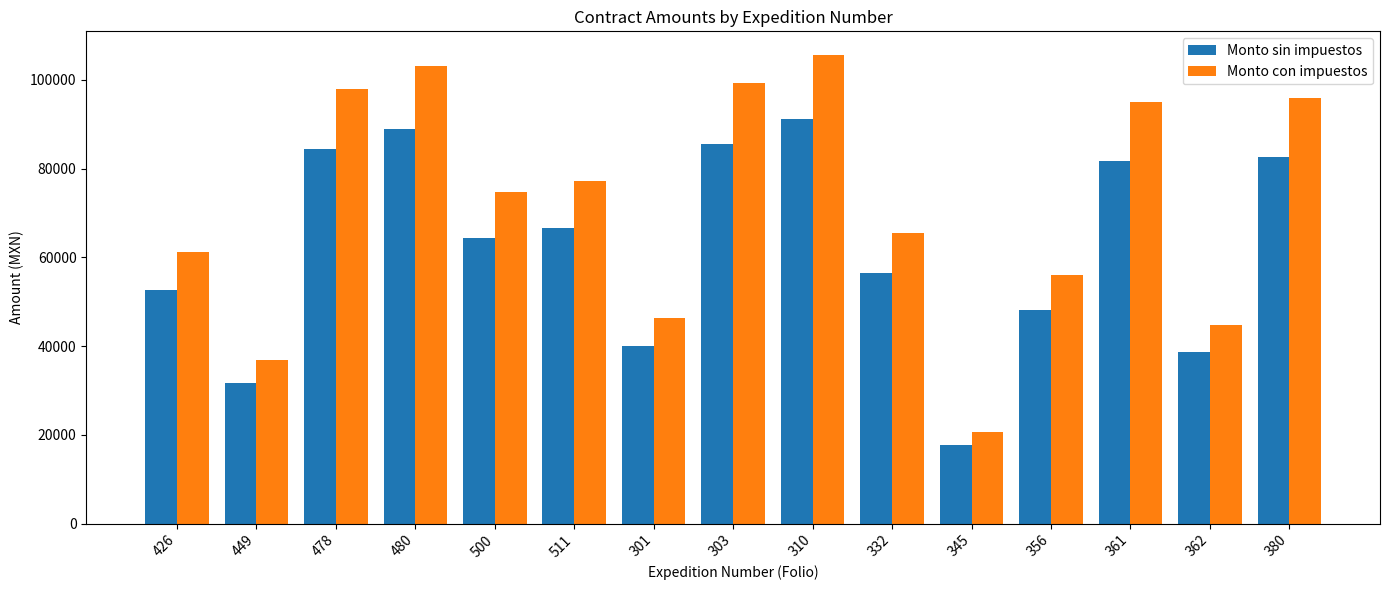

What is the highest value of the Monto con impuestos series?

105625.0